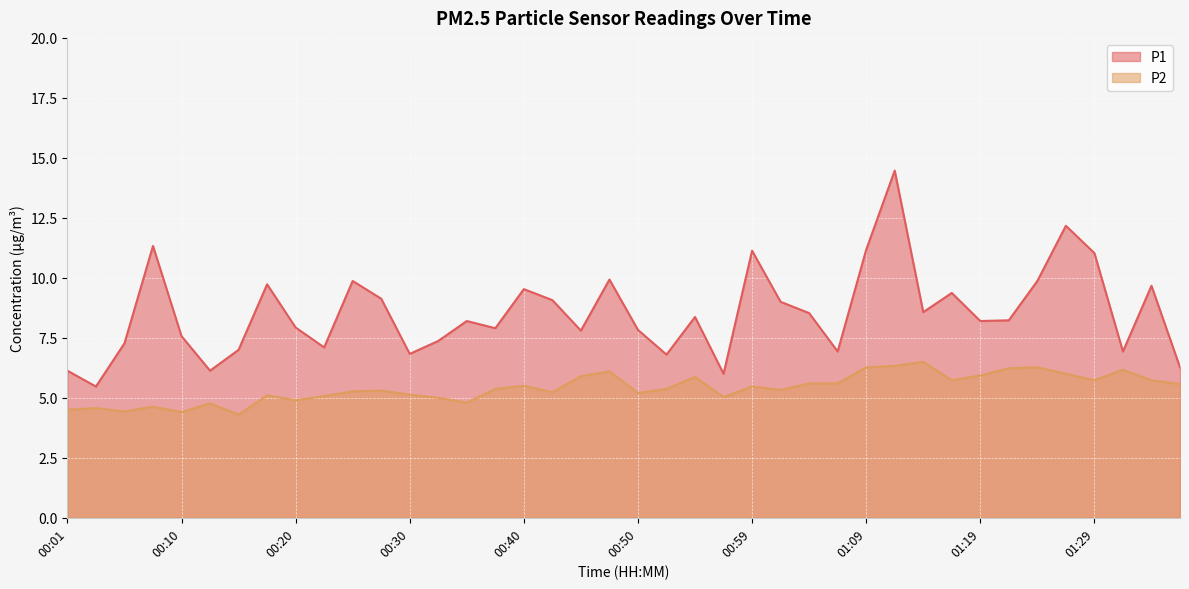

At which category is the sum across all series the highest?

01:12